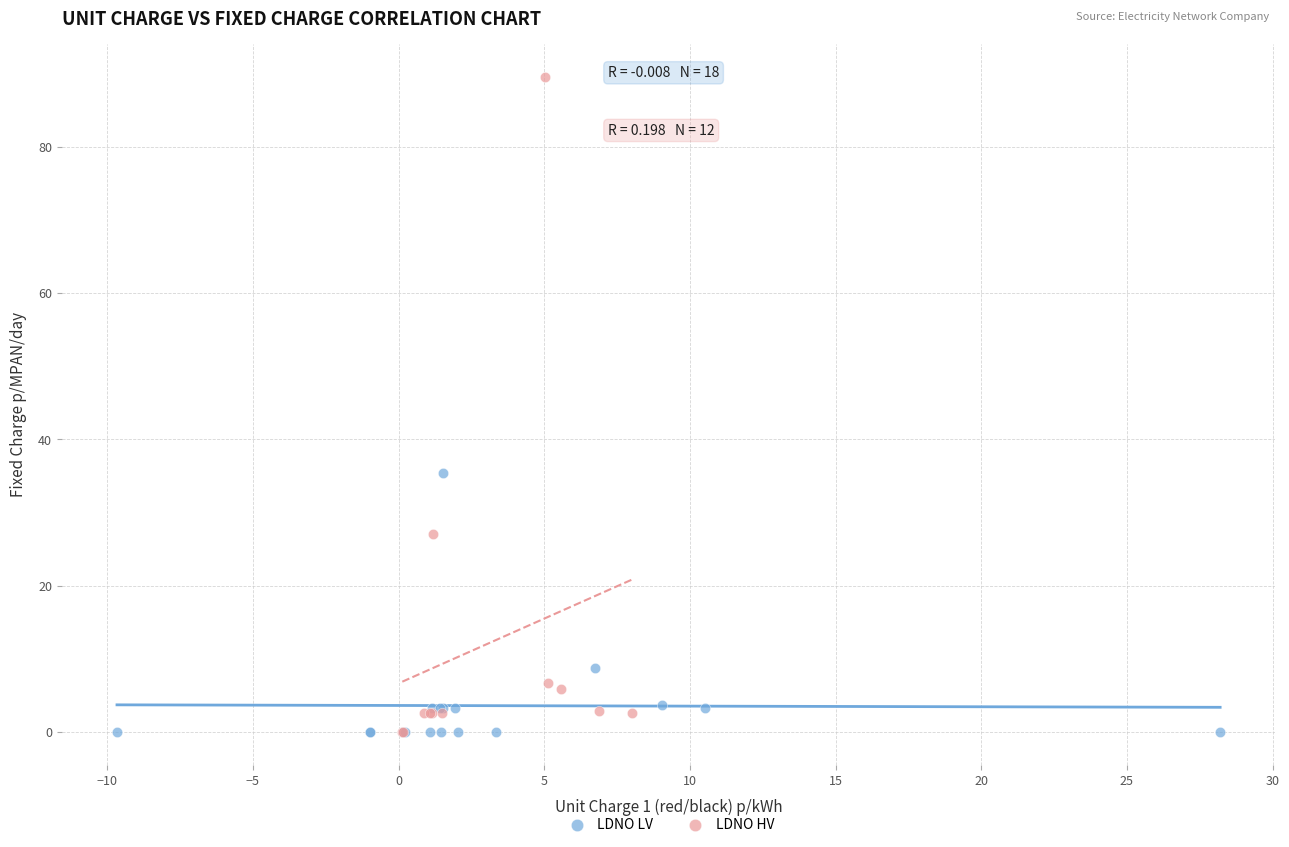

Which series has the largest Y range (max minus min)?

LDNO HV